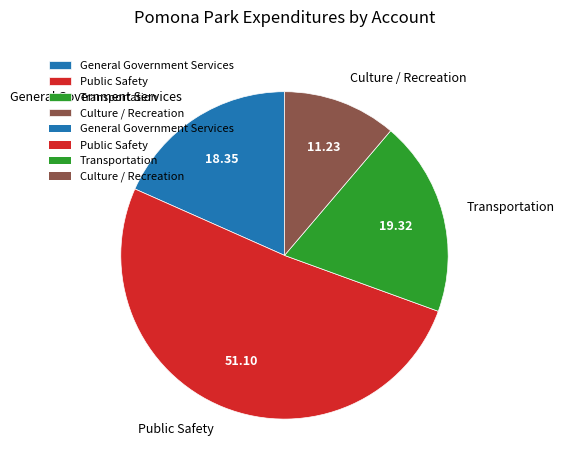

Which slice is the largest?

Public Safety